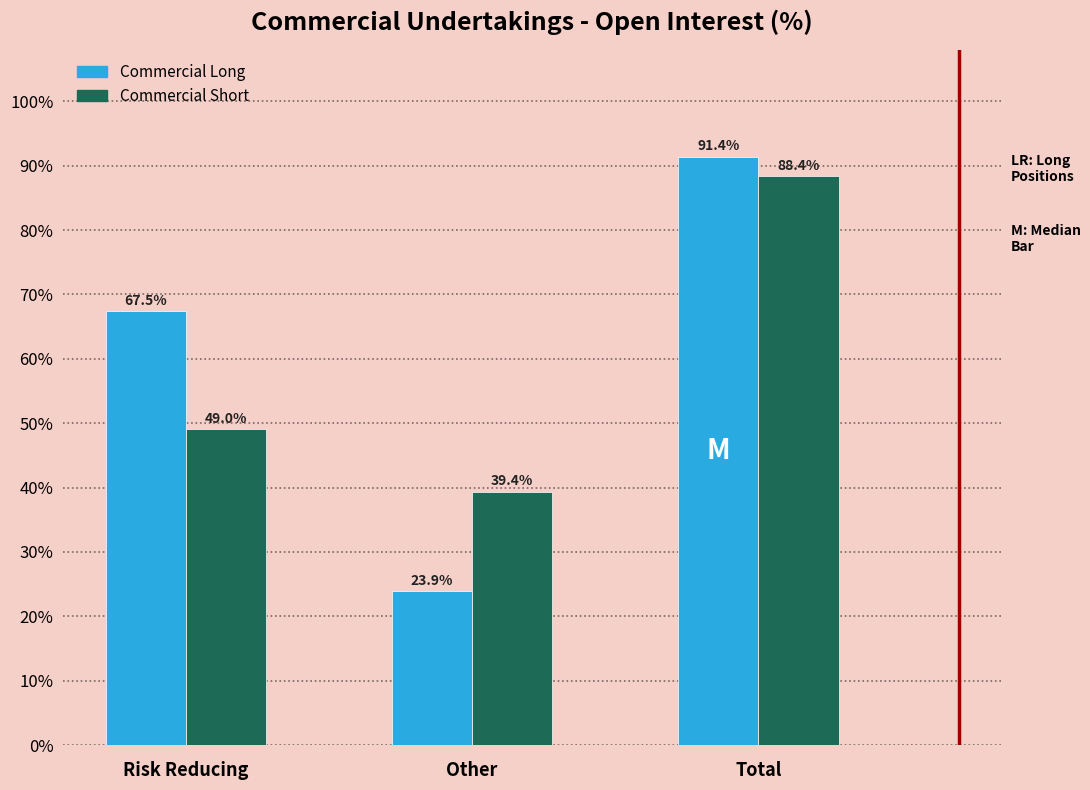

Reading left to right, transcribe all the data shown in this chart.

Commercial Long: Risk Reducing=67.5	Other=23.9	Total=91.4
Commercial Short: Risk Reducing=49.0	Other=39.4	Total=88.4